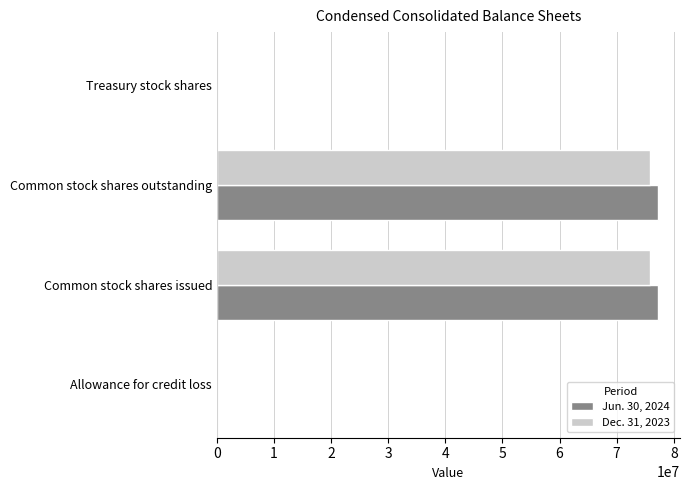

What is the total value across all series at Common stock shares outstanding?

153042888